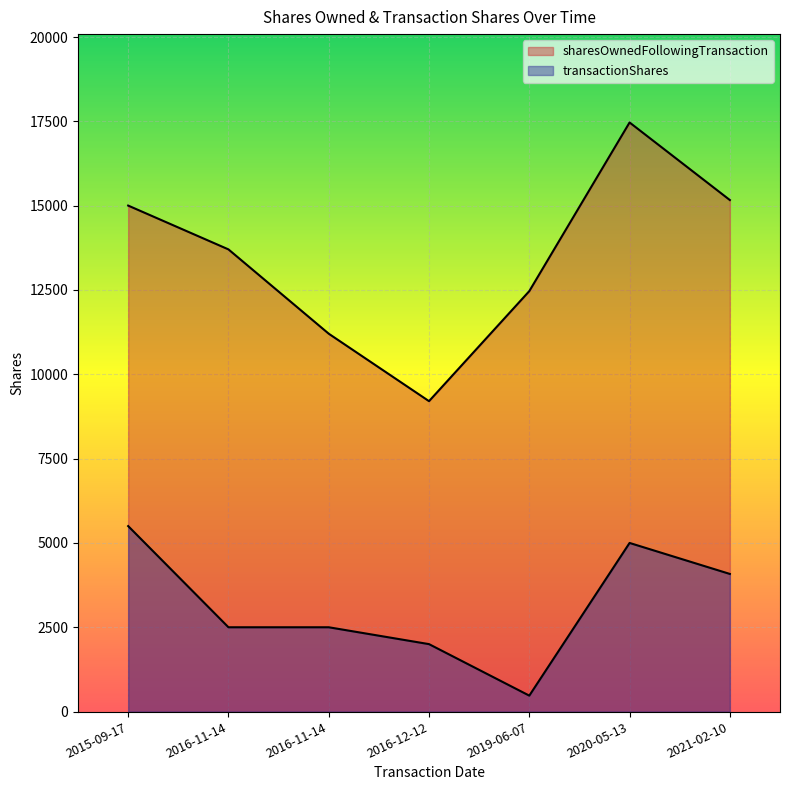

How many data points in sharesOwnedFollowingTransaction are less than 13704?

3